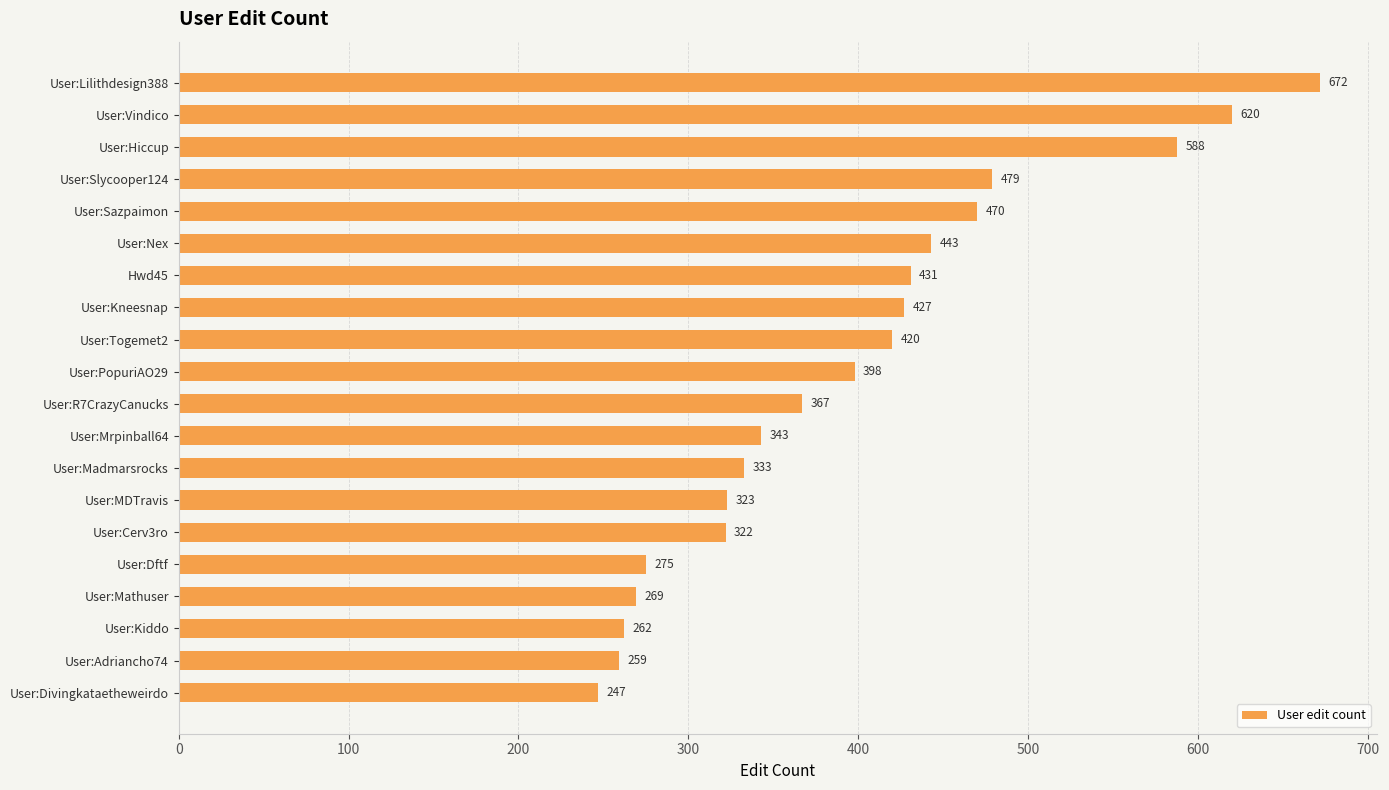

What is the difference between the maximum and second lowest values?

413